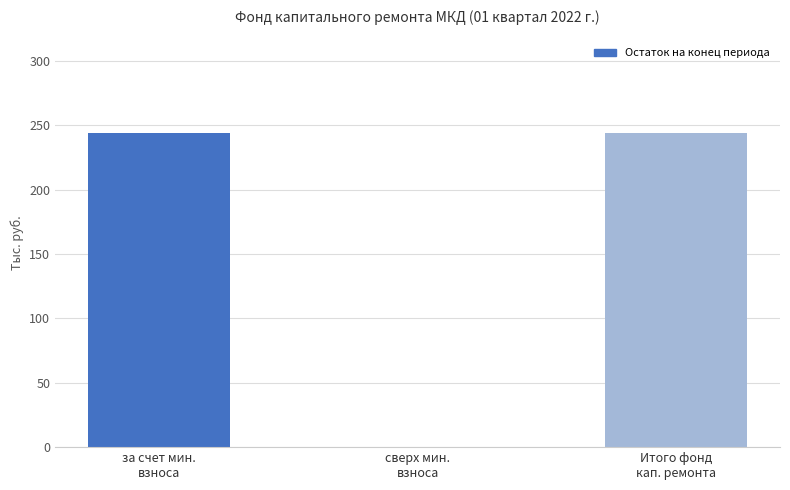

What is the change in value from сверх мин.
взноса to Итого фонд
кап. ремонта?

+244.2